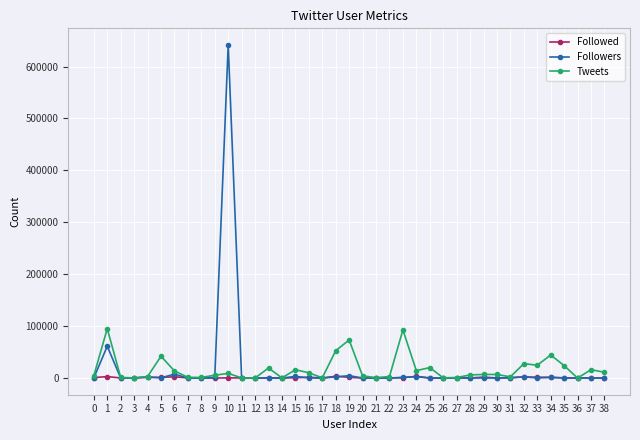

What is the difference between the second highest and minimum values in the Tweets series?

92732